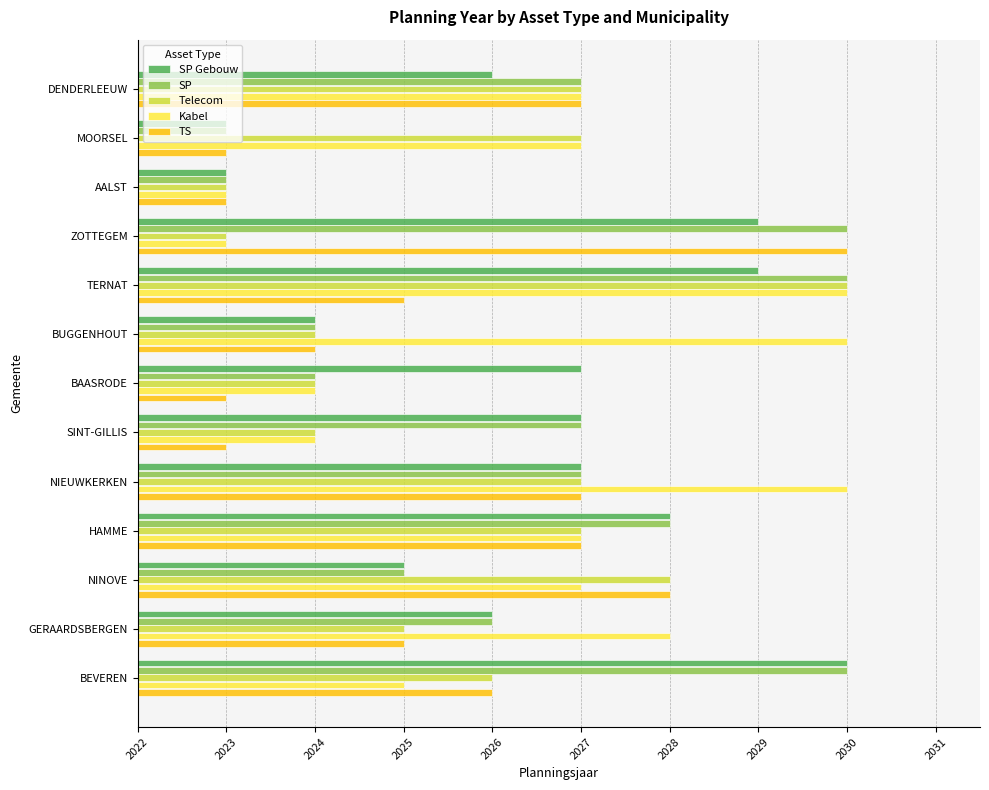

What is the minimum value shown in the chart?

2023